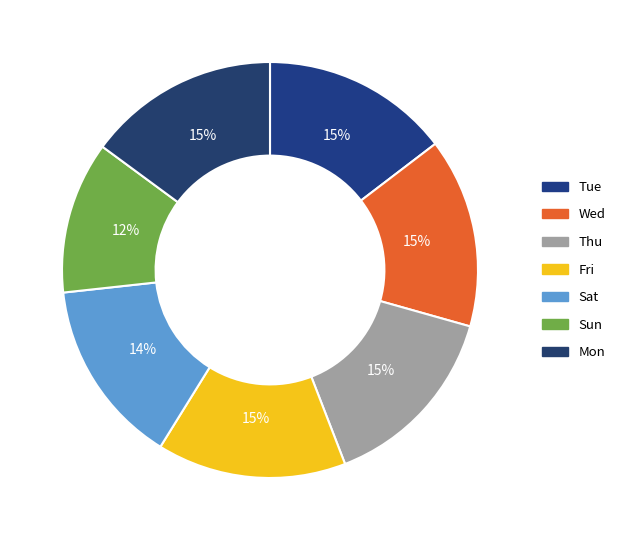

Does Tue represent more than half of the total?

No